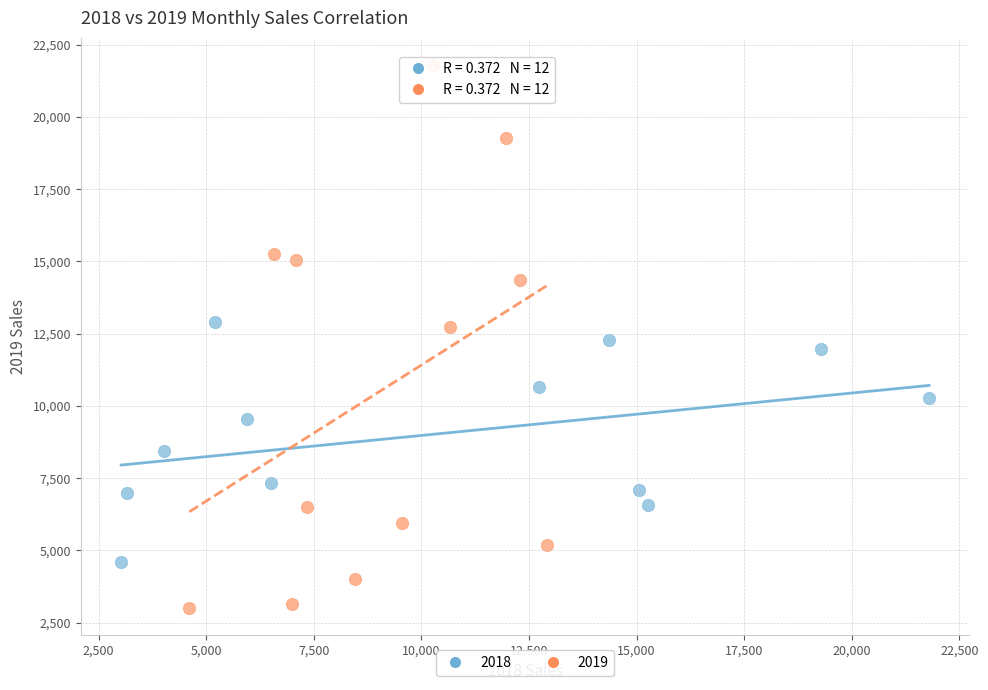

Which series contains the lowest Y value?

2019